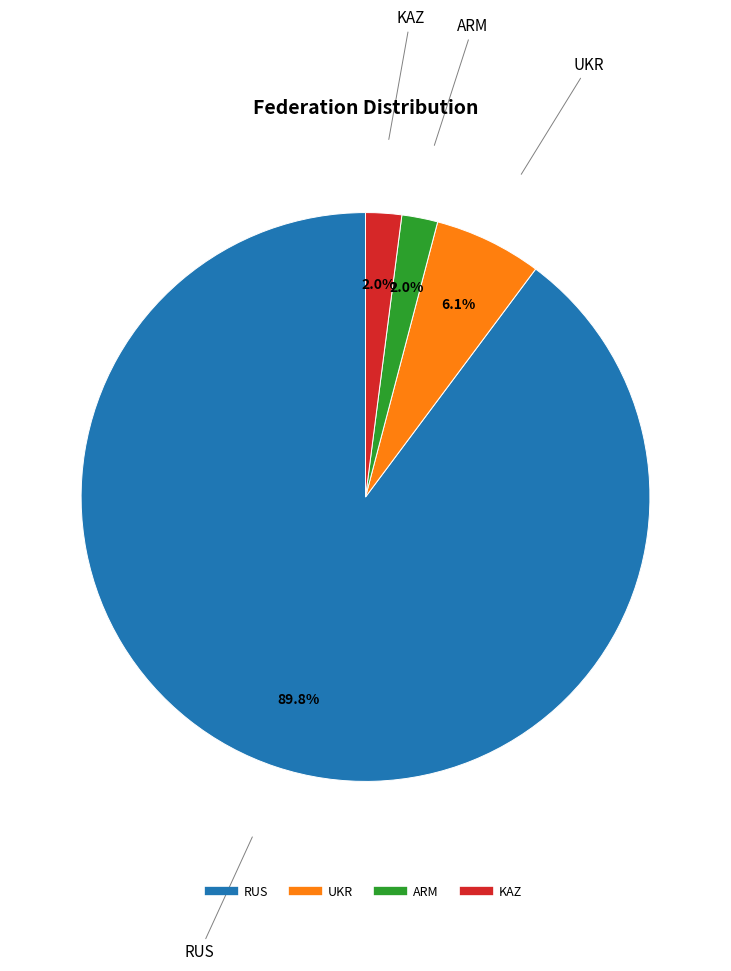

Combined, do UKR and KAZ account for over 50%?

No